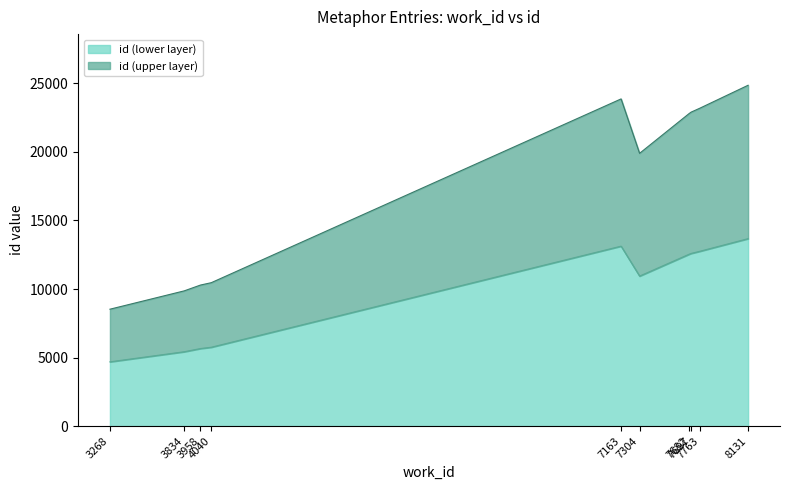

In id, how many points are higher than both neighbors (excluding endpoints)?

1